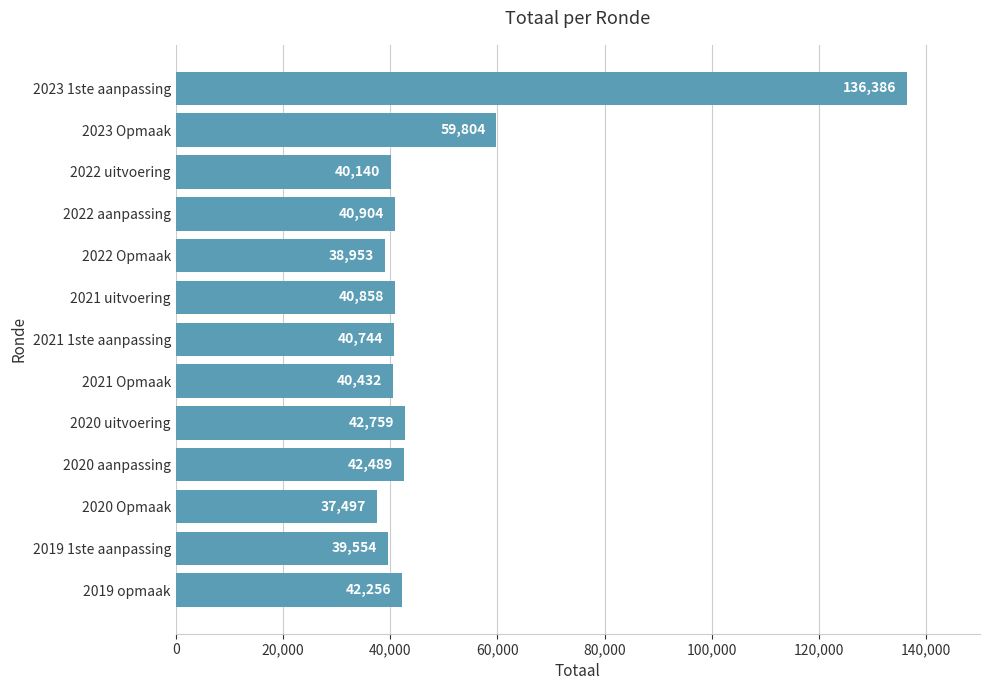

Count the number of categories in the chart.

13